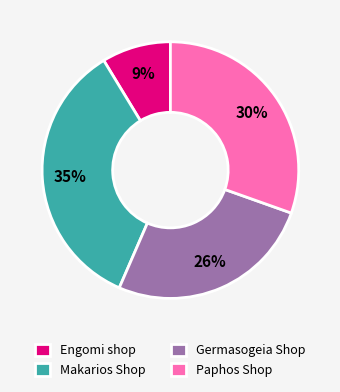

To the nearest percent, what is the difference between the largest and smallest slice percentages?

26%